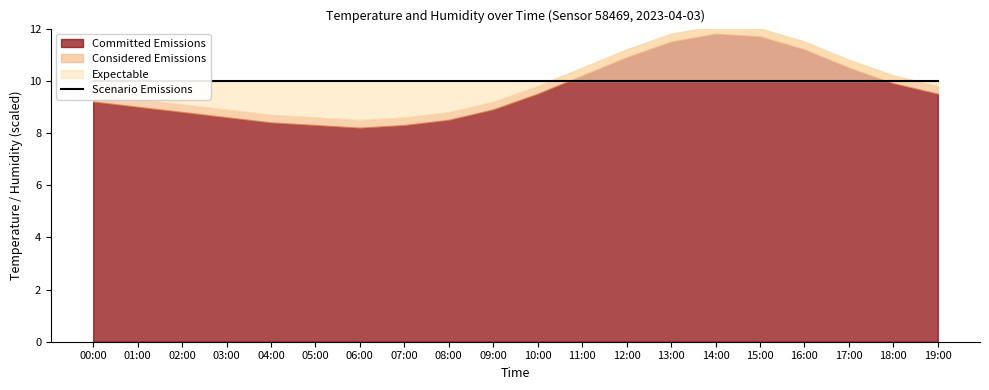

Is the value of committed at 19:00 greater than the value of temperature at 11:00?

No